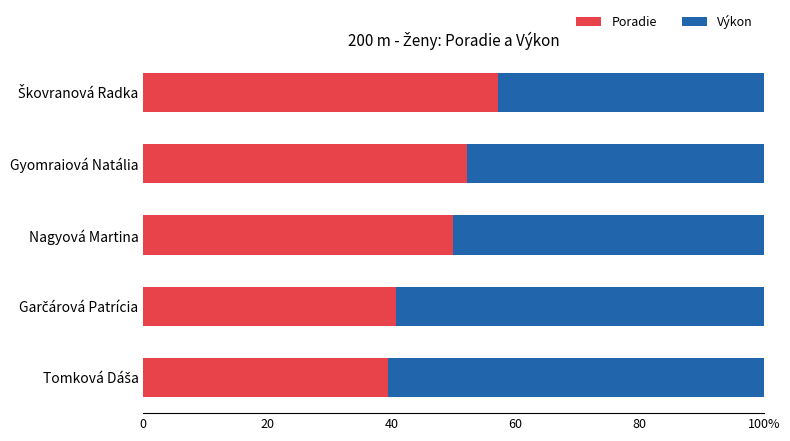

What are all the series names shown in the legend?

Poradie, Výkon